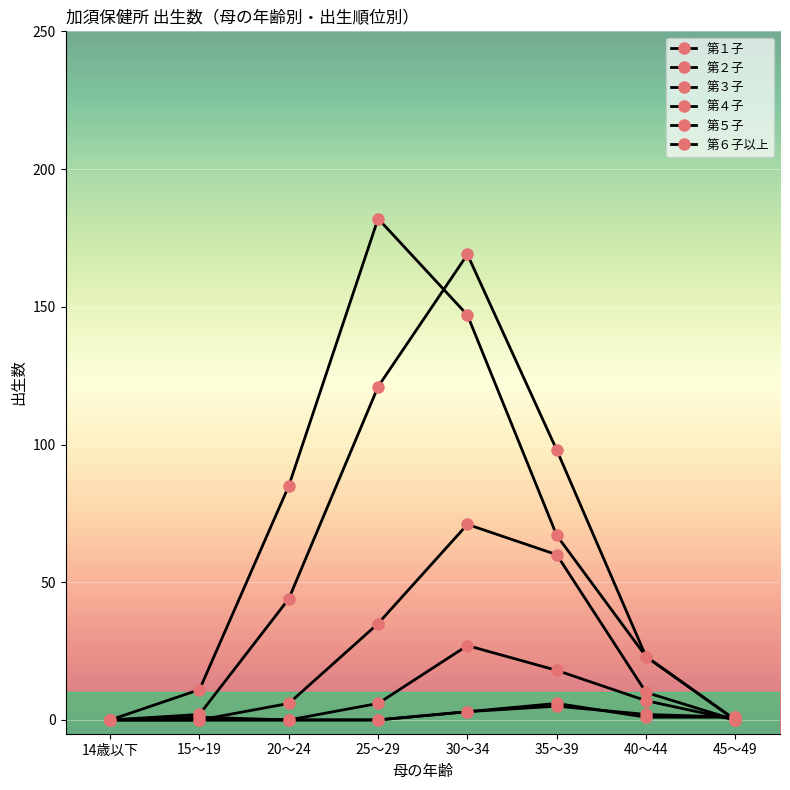

How many lines are shown in the chart?

6